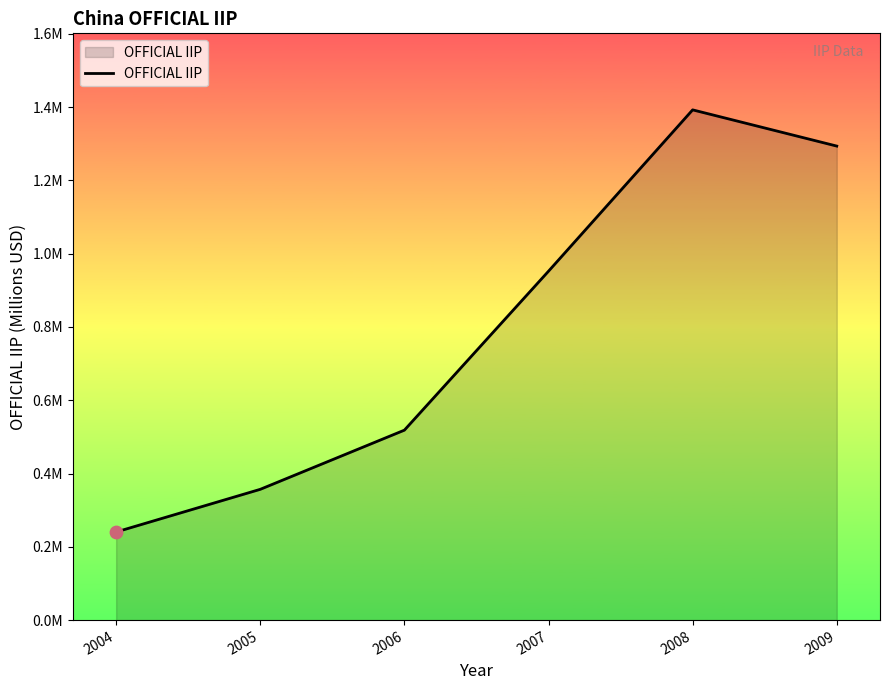

Approximately how many times larger is the value at 2006 compared to 2009?

0.4